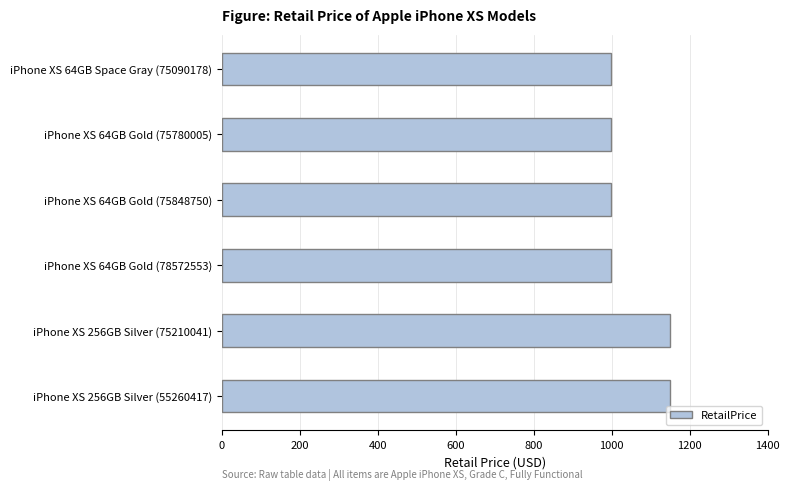

Count the number of categories in the chart.

6